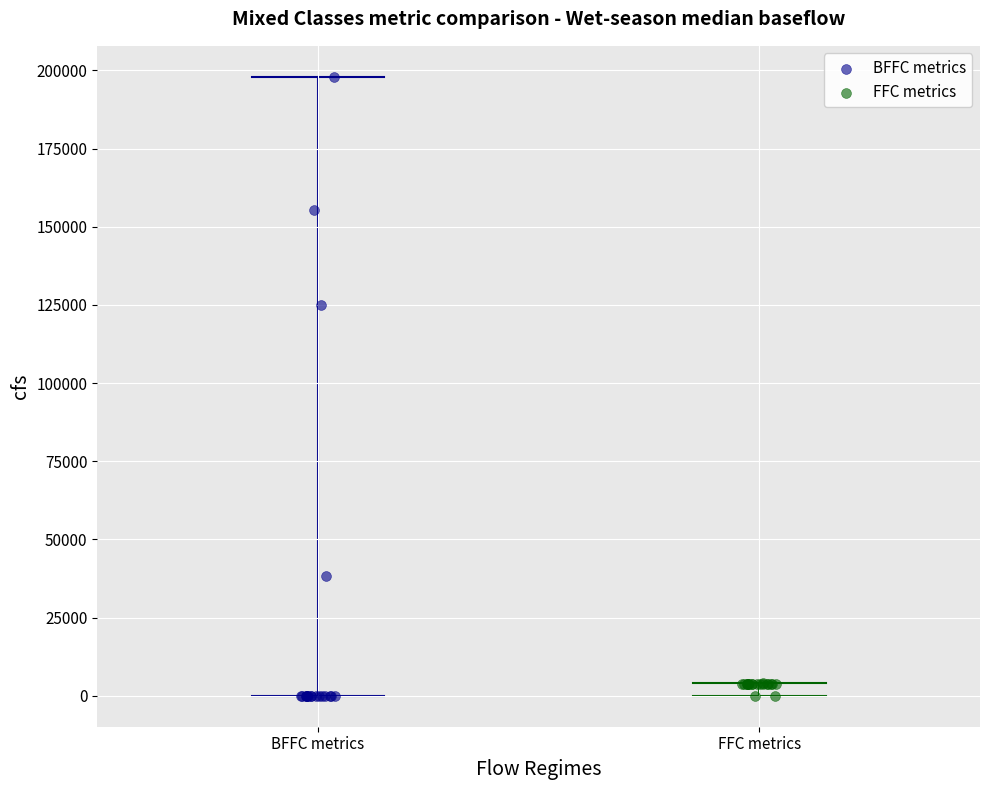

Which series reaches the maximum Y coordinate?

BFFC metrics